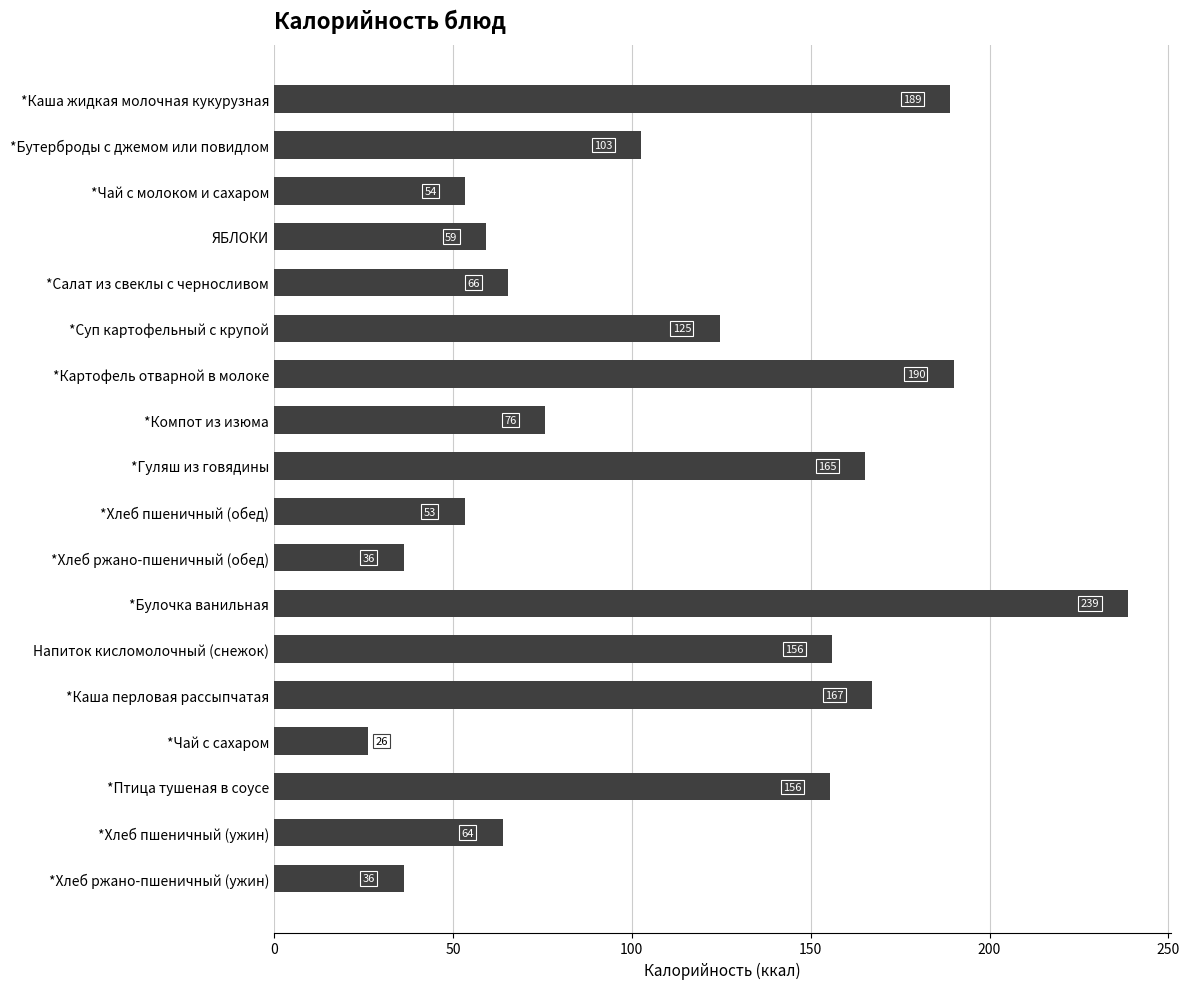

What is the label of the 10th bar from the top?

*Хлеб пшеничный (обед)